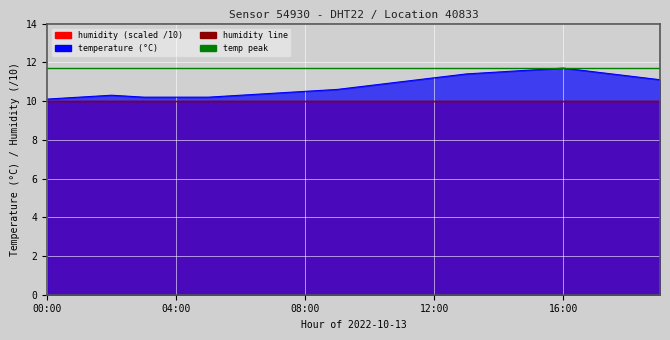

Does the chart display data point markers on the line(s)?

No